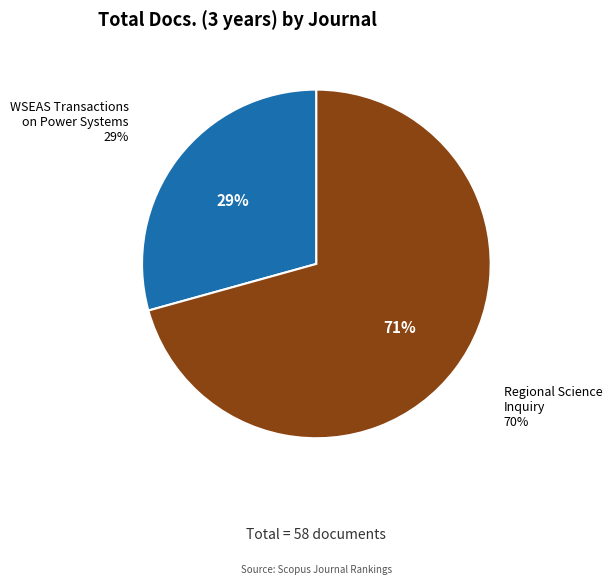

To the nearest percent, what is the difference between the largest and smallest slice percentages?

41%